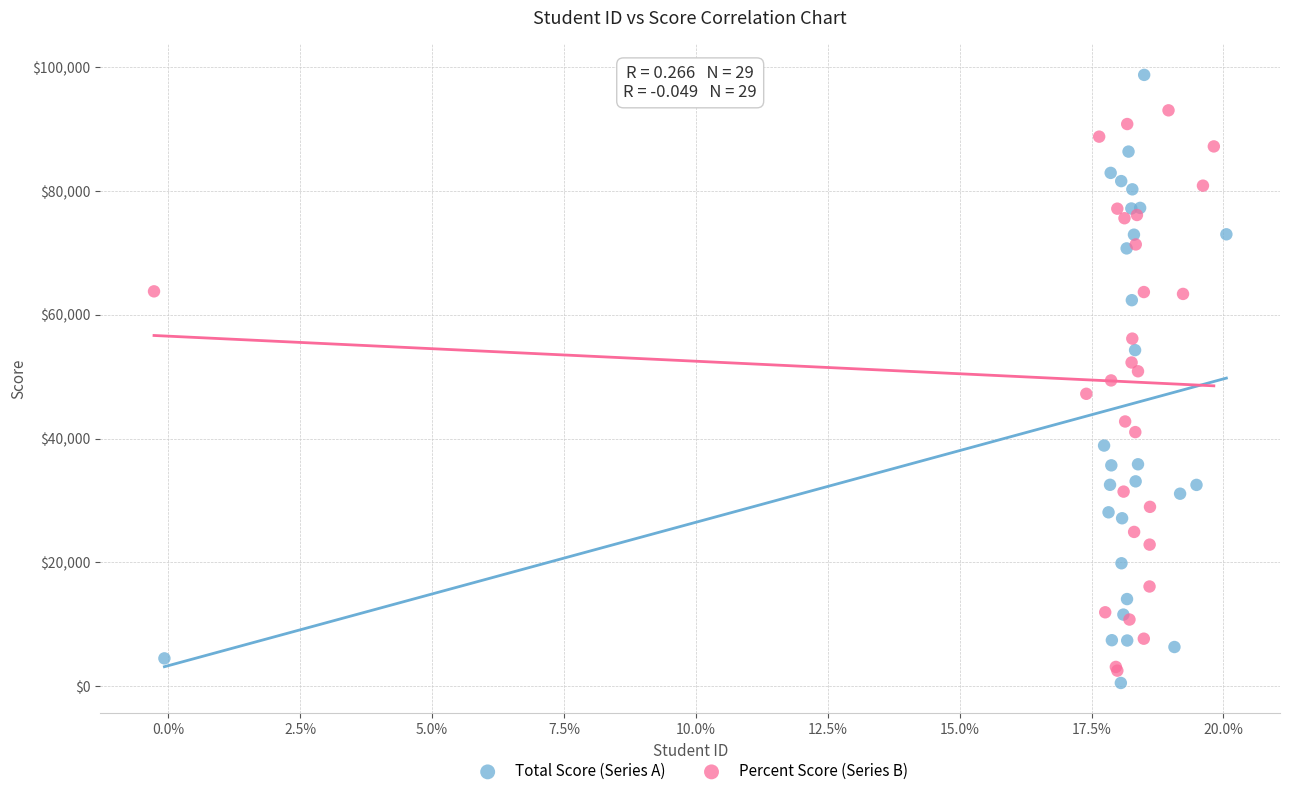

Which series has the widest spread of Y values?

Total Score (Series A)